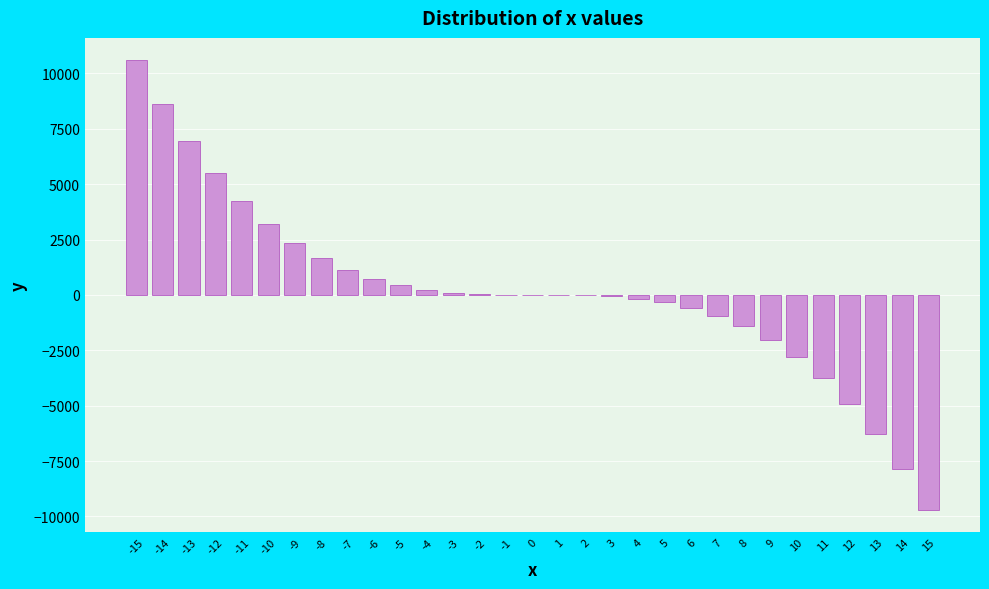

What is the greatest value displayed?

10591